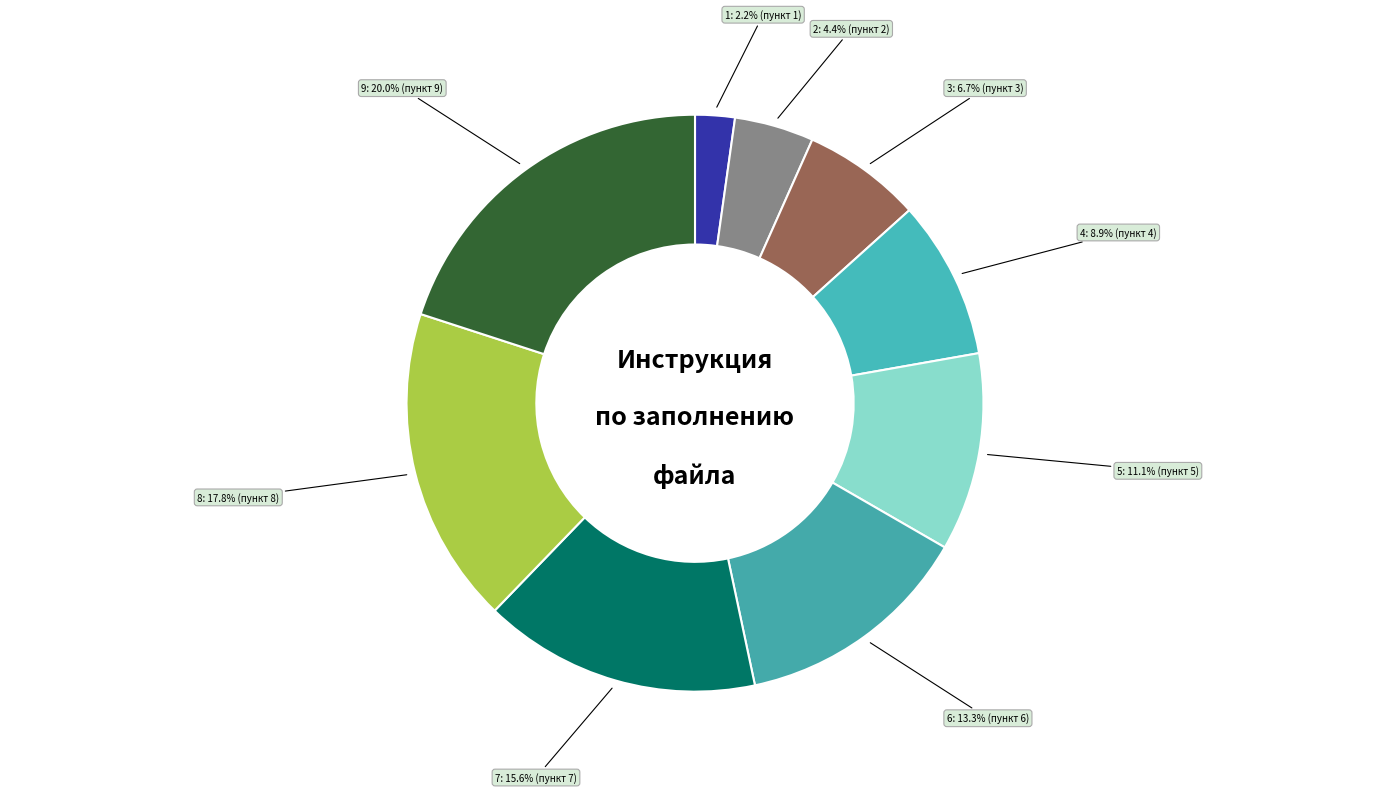

Count the number of slices in the pie.

9